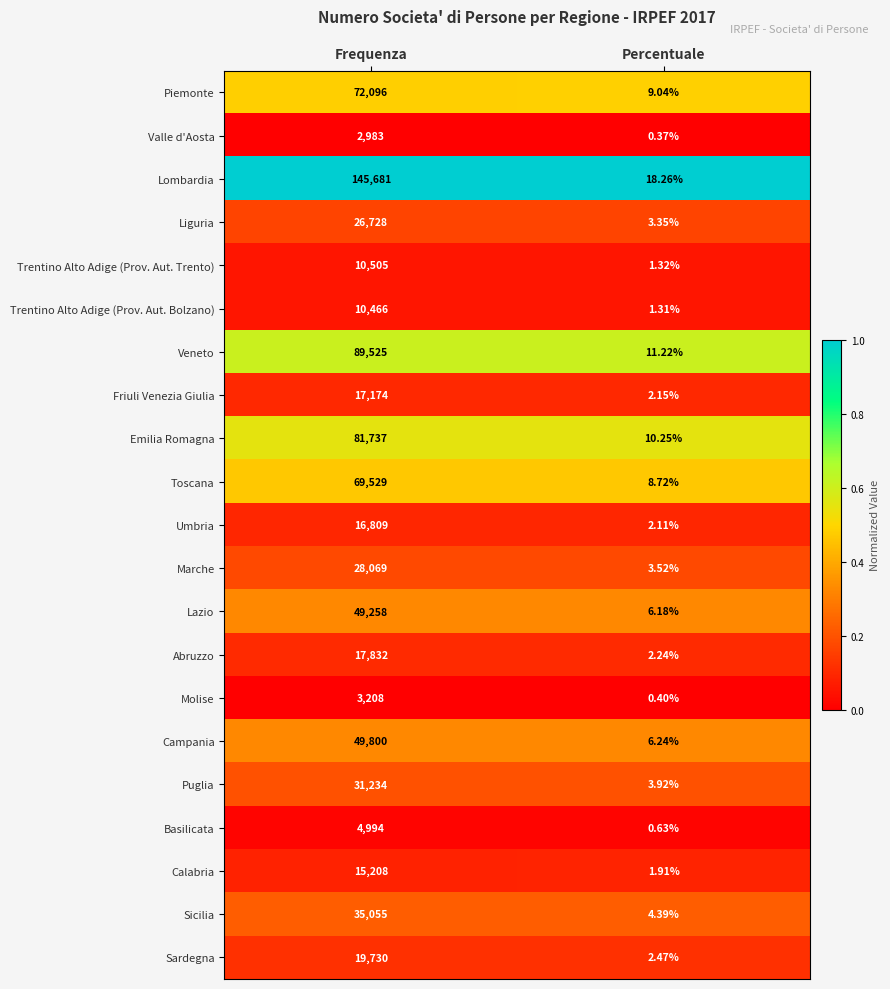

At which category is the sum across all series the highest?

Frequenza